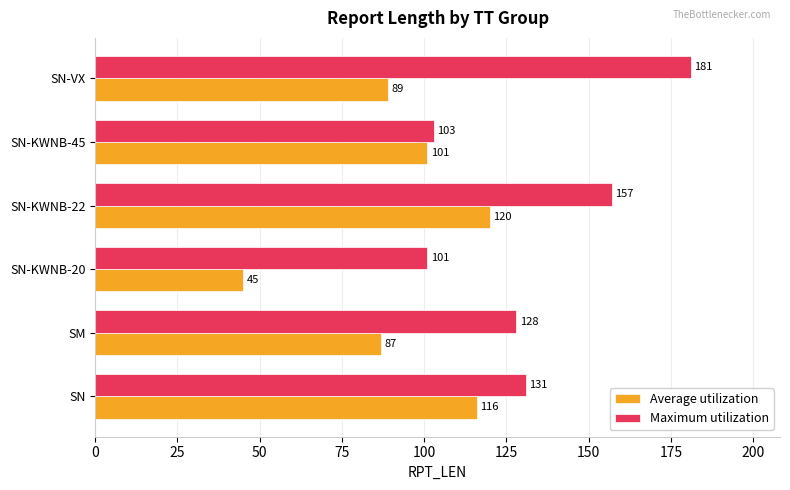

List the series in order of their overall mean, lowest first.

Average utilization, Maximum utilization